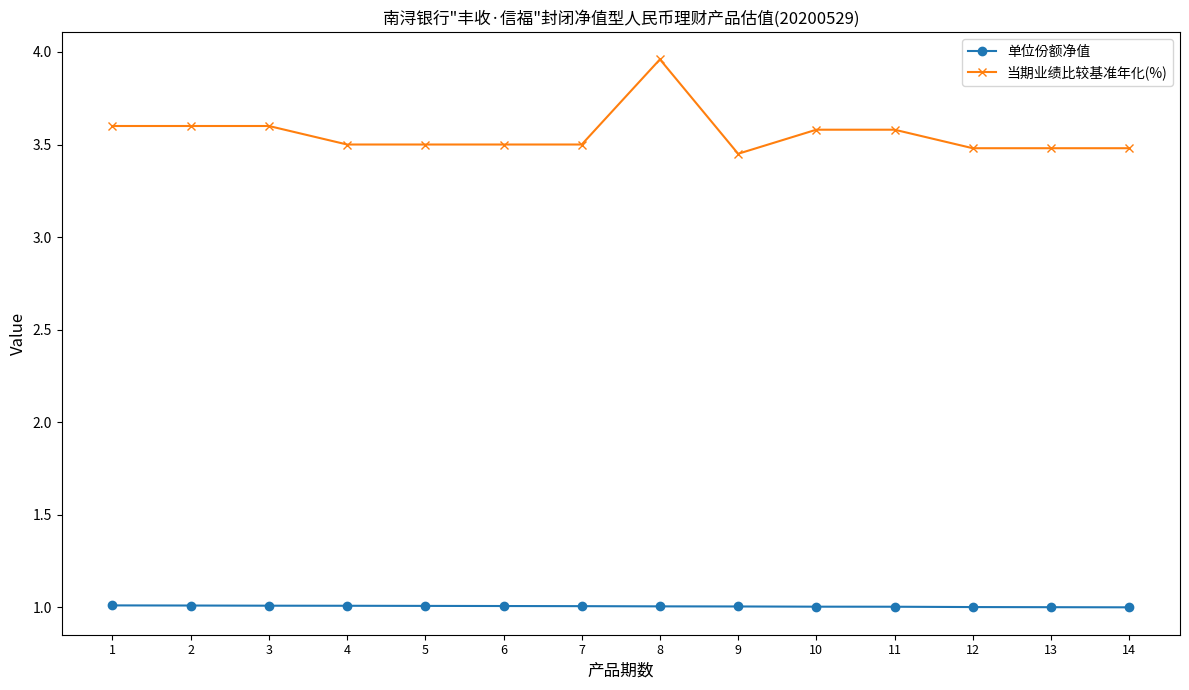

How many lines are shown in the chart?

2